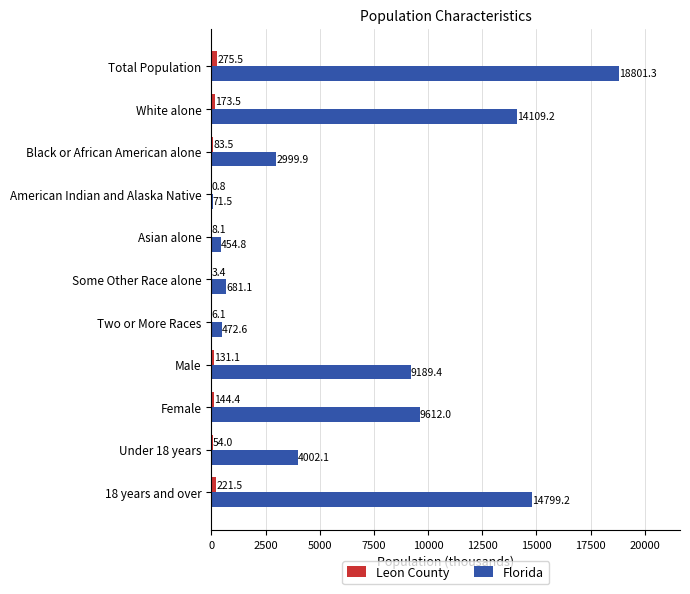

What is the greatest value displayed?

18801.3